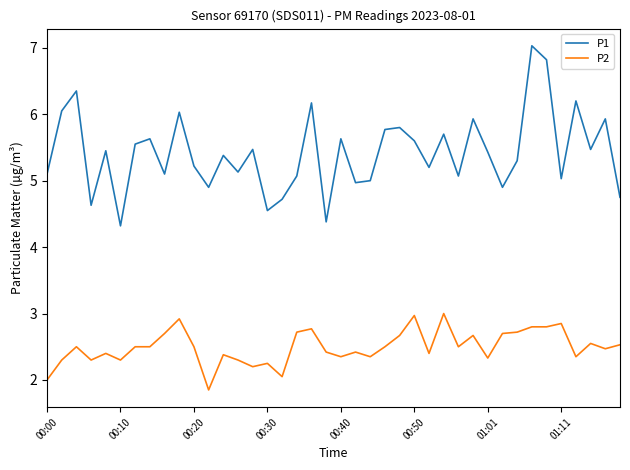

List the series in order of their overall mean, highest first.

P1, P2